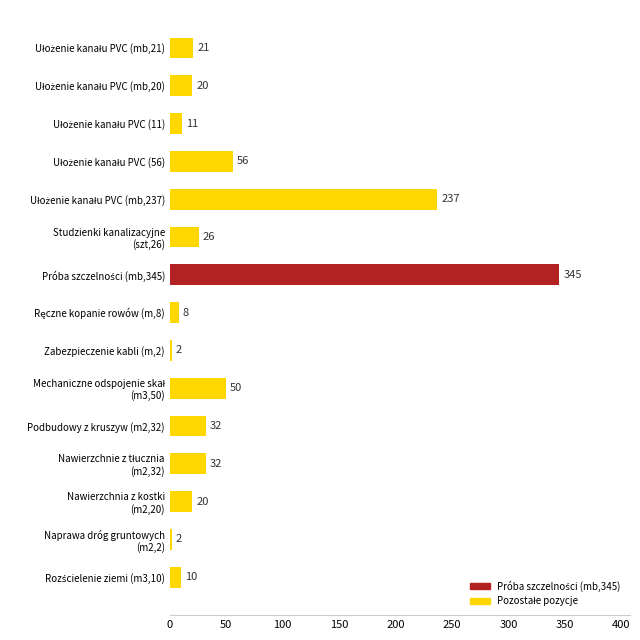

What is the change in value from Zabezpieczenie kabli (m,2) to Podbudowy z kruszyw (m2,32)?

+30